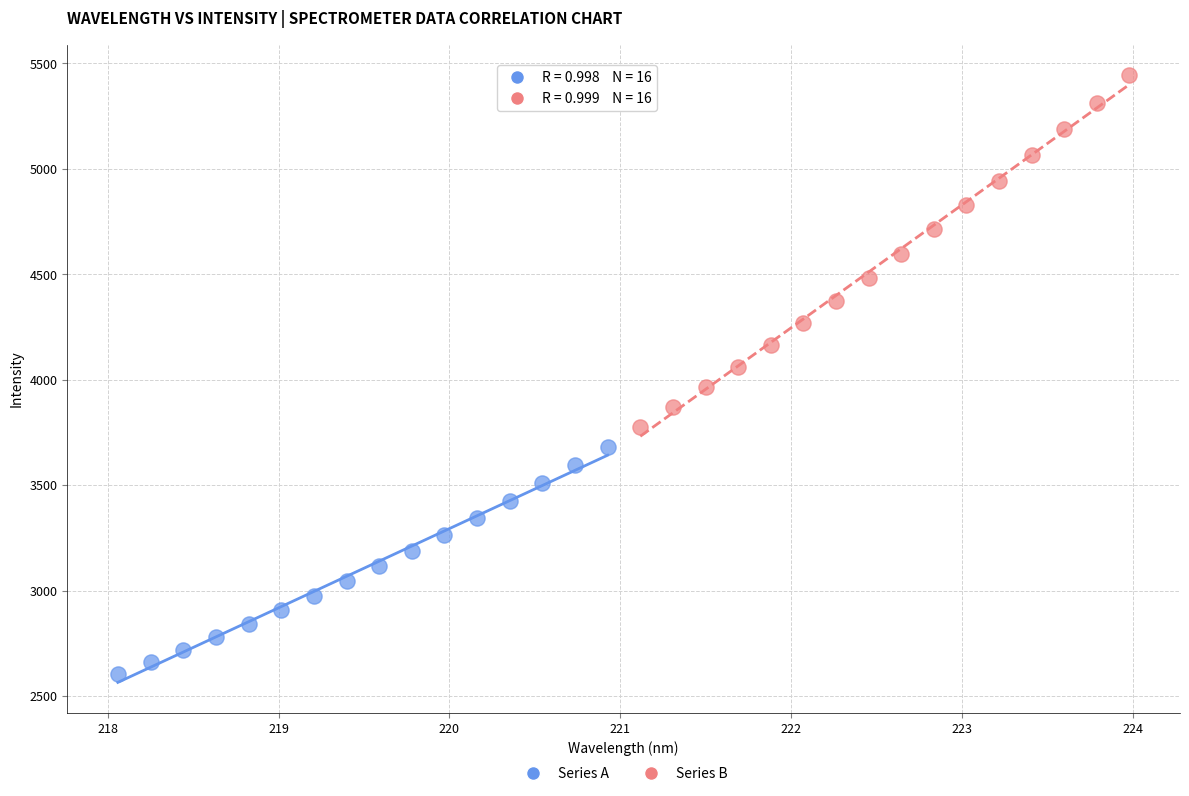

Which series has the widest spread of Y values?

Series B